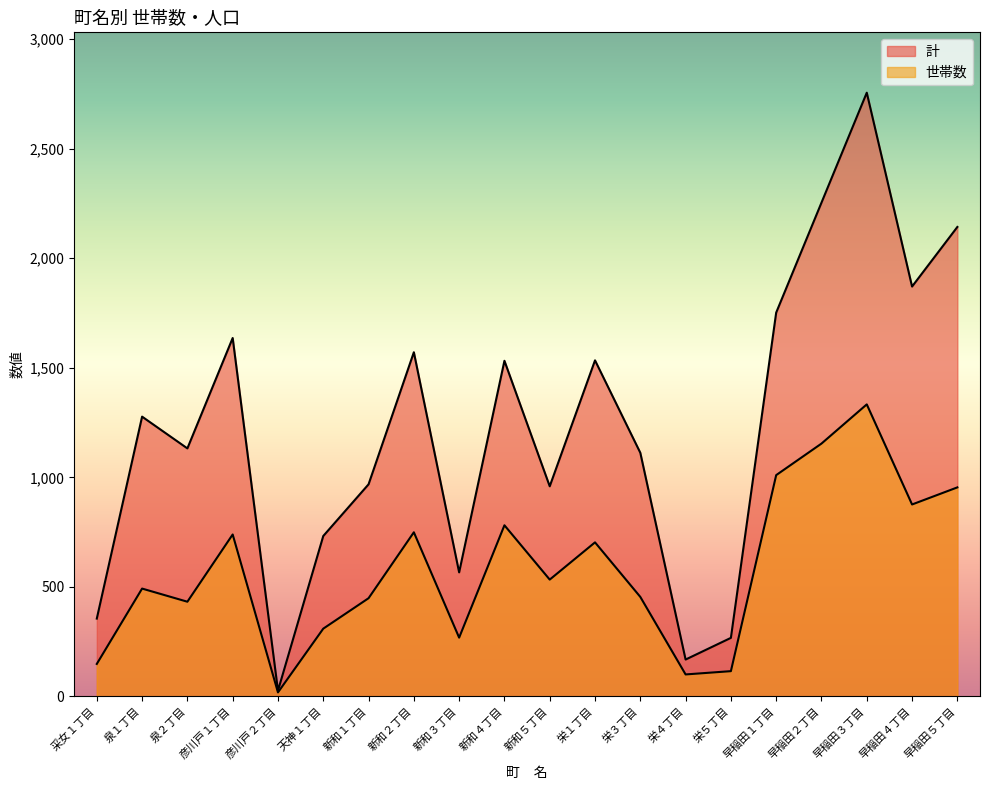

Which series has the largest total across all categories?

計